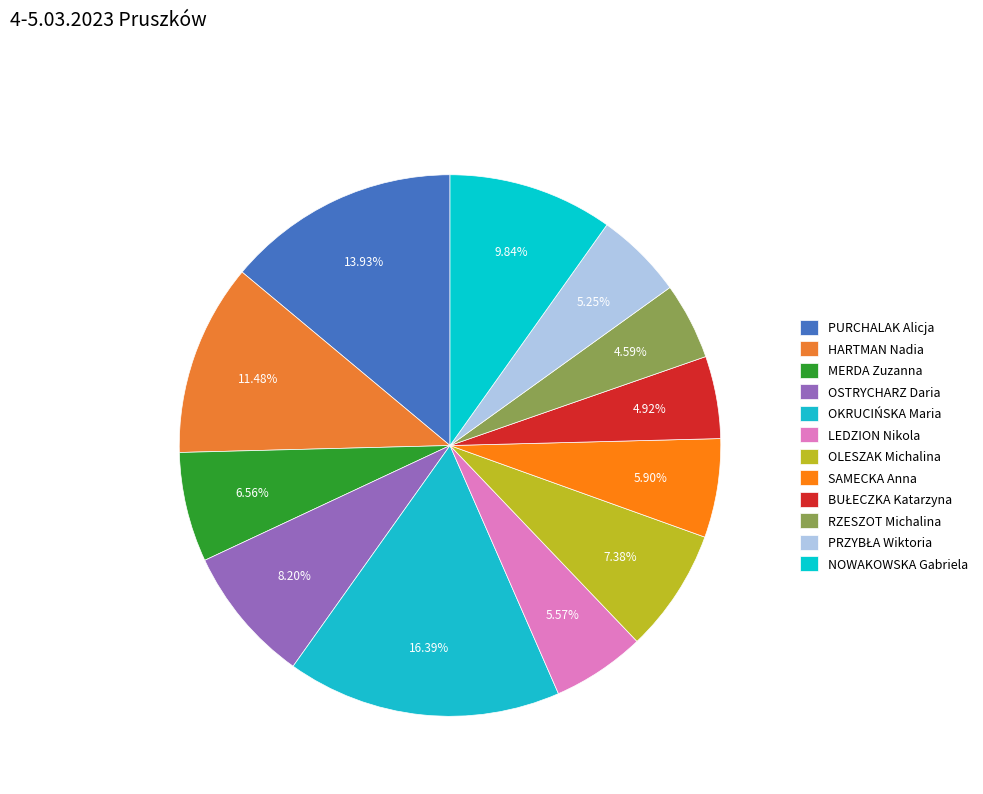

True or false: PRZYBŁA Wiktoria accounts for 5% of the total.

True